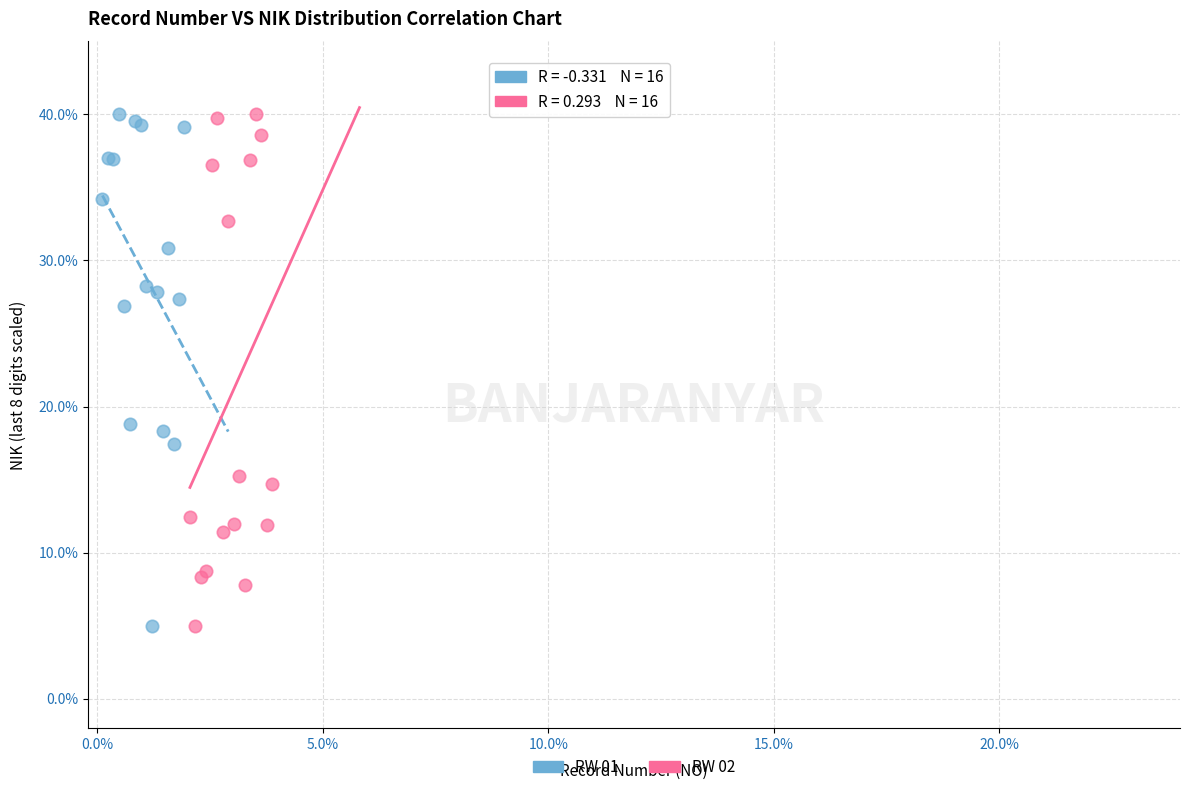

What are all the series names shown in the legend?

RW 01, RW 02